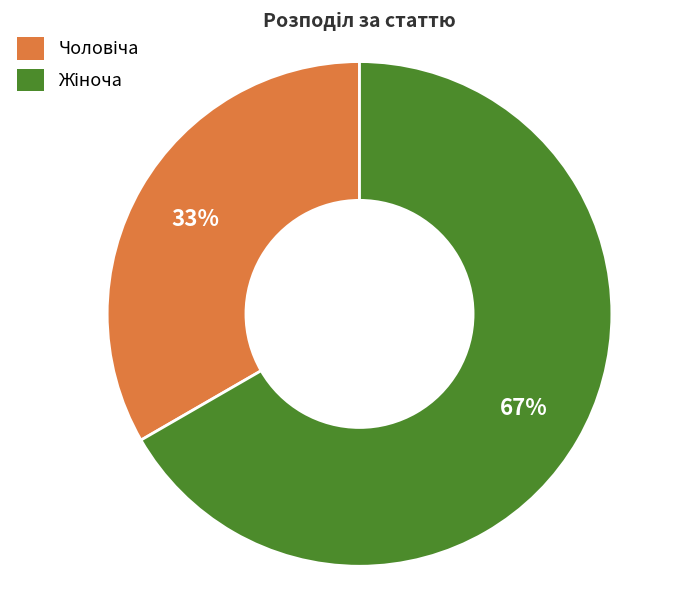

To the nearest percent, what is the average slice percentage?

50%